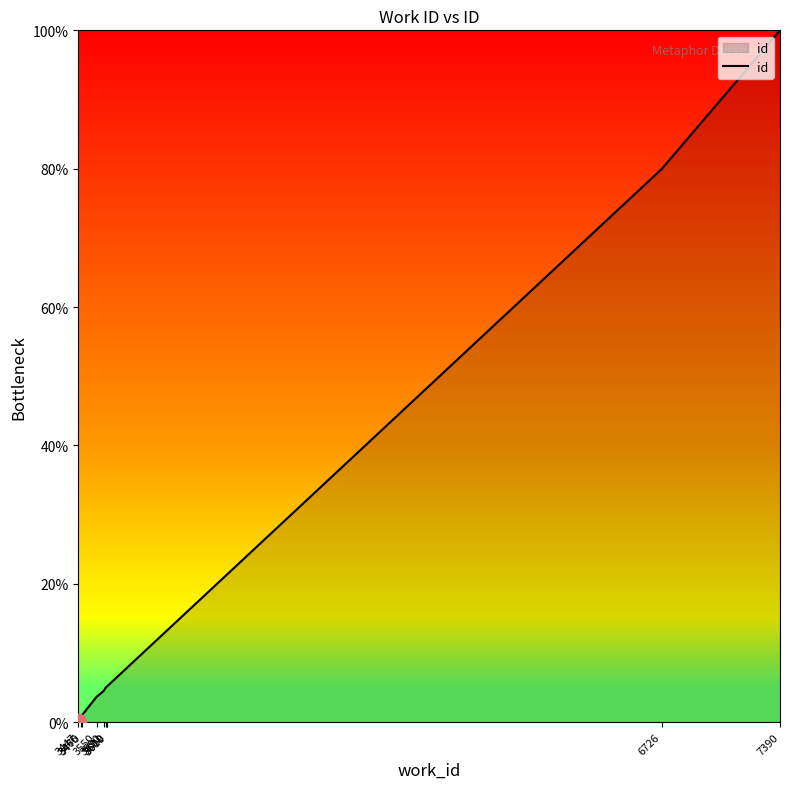

What is the maximum value shown in the chart?

100.0